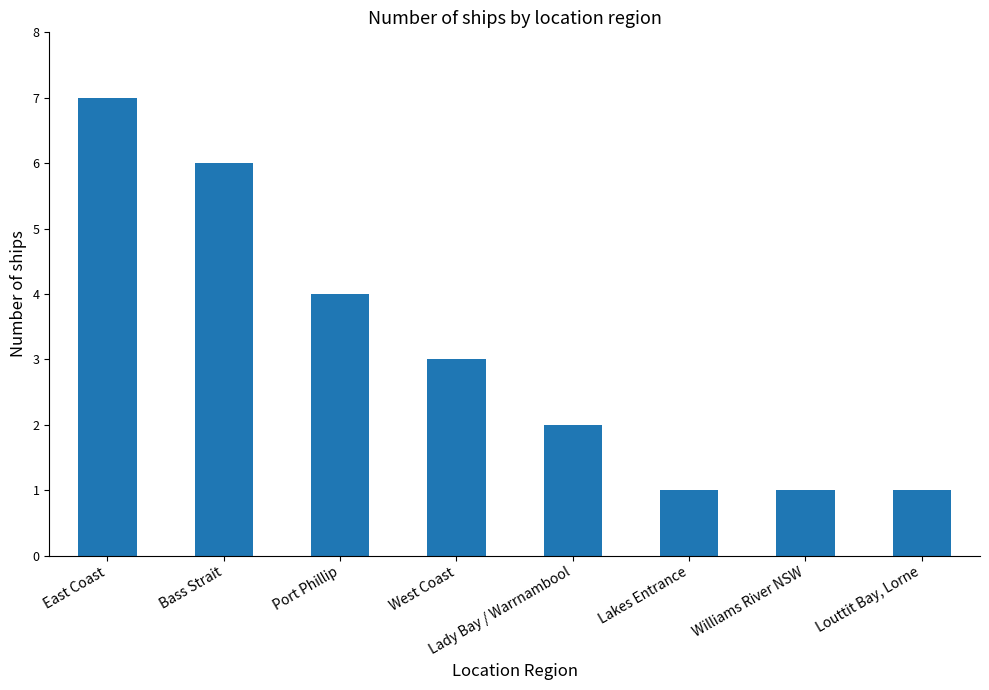

What is the value of the 5th bar from the left?

2